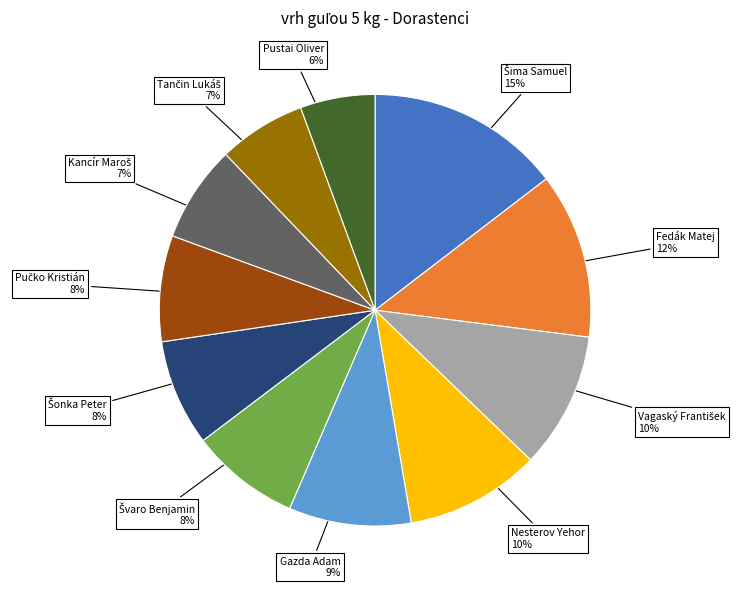

To the nearest percent, what is the average slice percentage?

9%